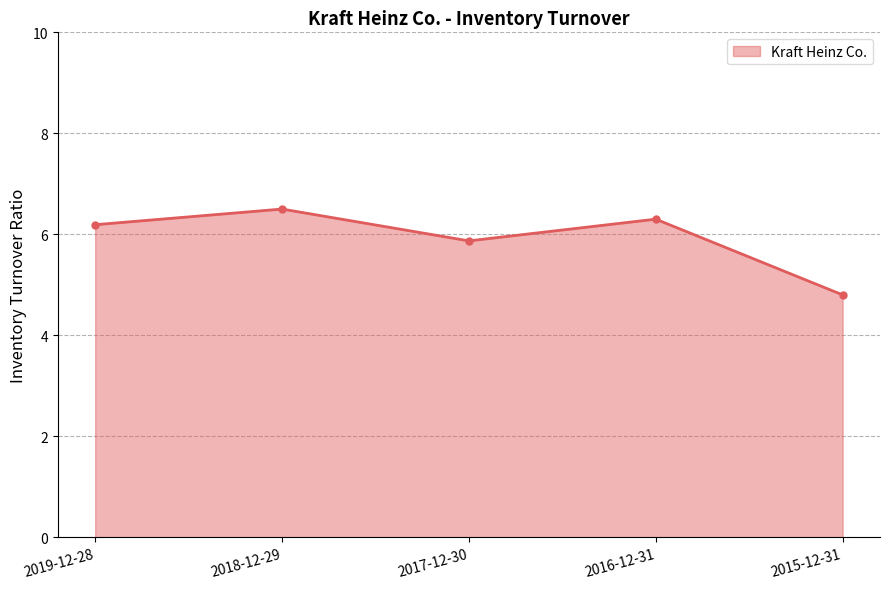

Rank the categories by value from lowest to highest.

2015-12-31, 2017-12-30, 2019-12-28, 2016-12-31, 2018-12-29